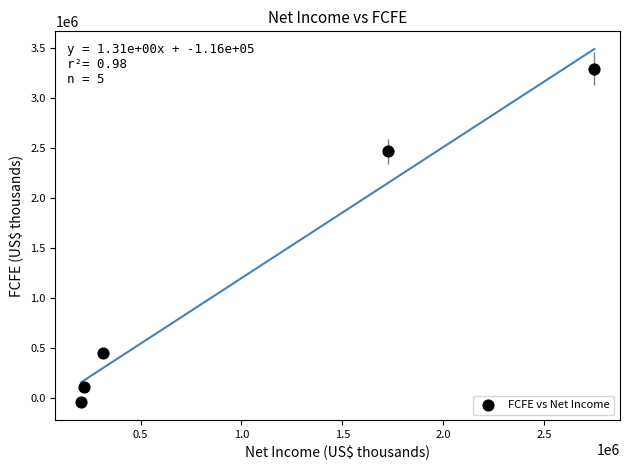

What Y value in the scatter plot is closest to 1623559?

2463141